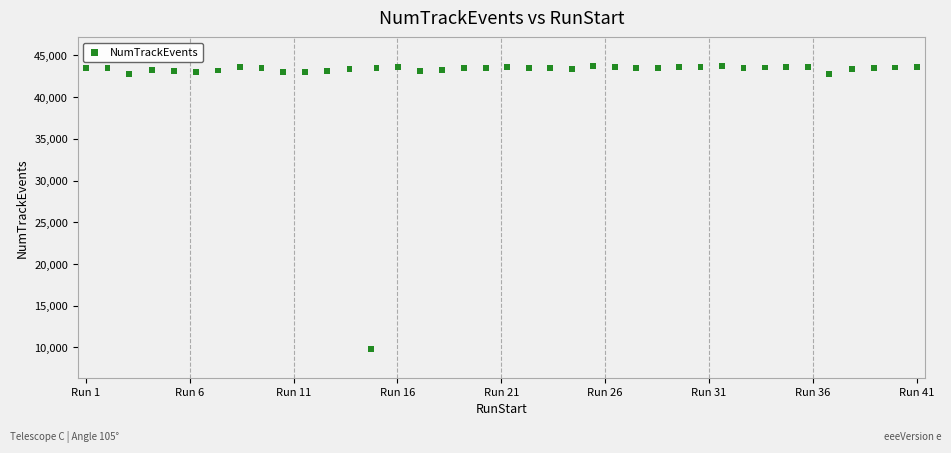

What is the range of Y values (max minus min)?

33993